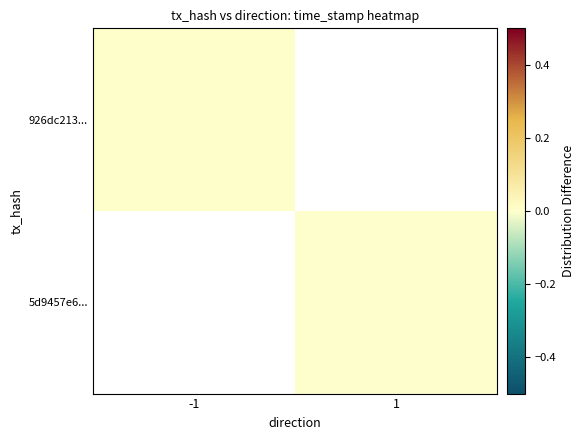

List the series in order of their overall mean, highest first.

926dc213..., 5d9457e6...